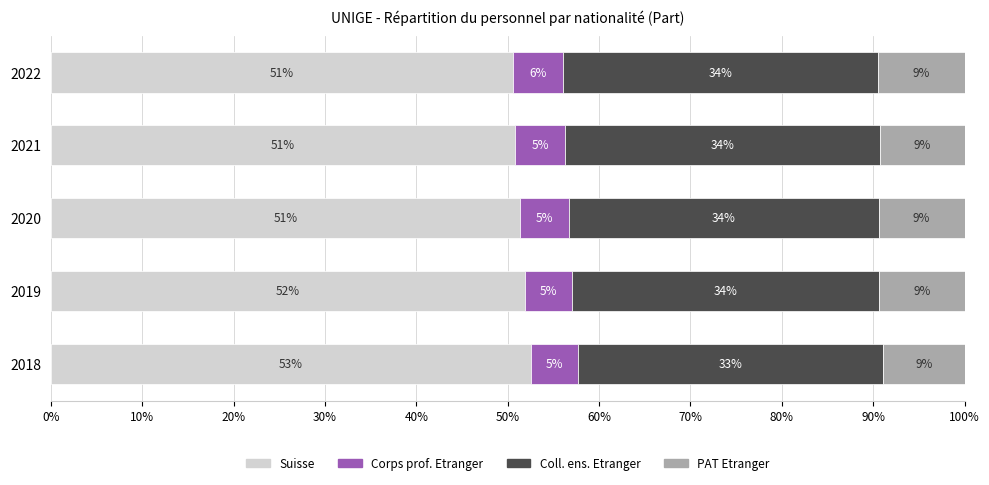

At how many categories does at least one series exceed 0?

5